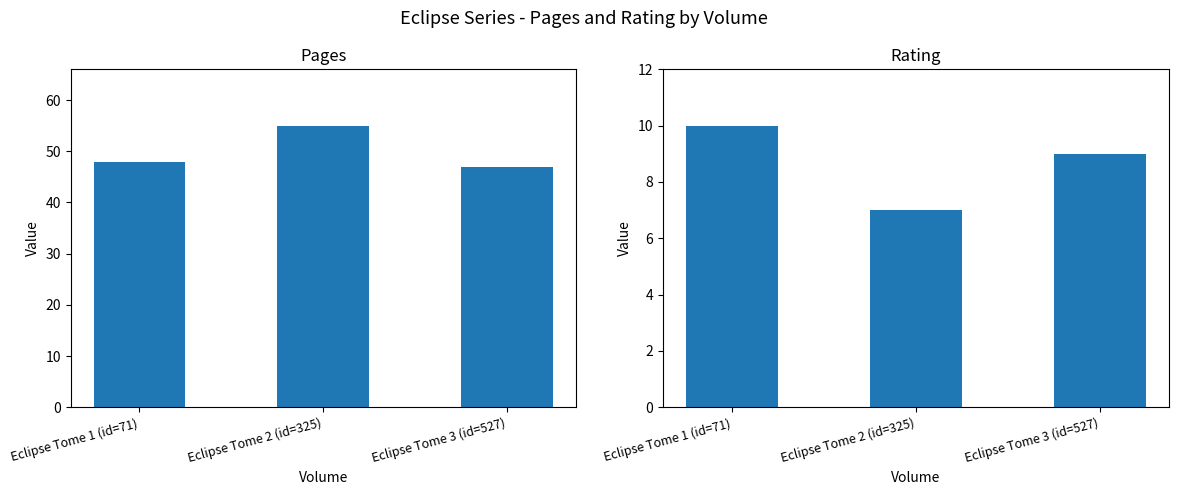

Count the pages values in the range 47 to 55.

3